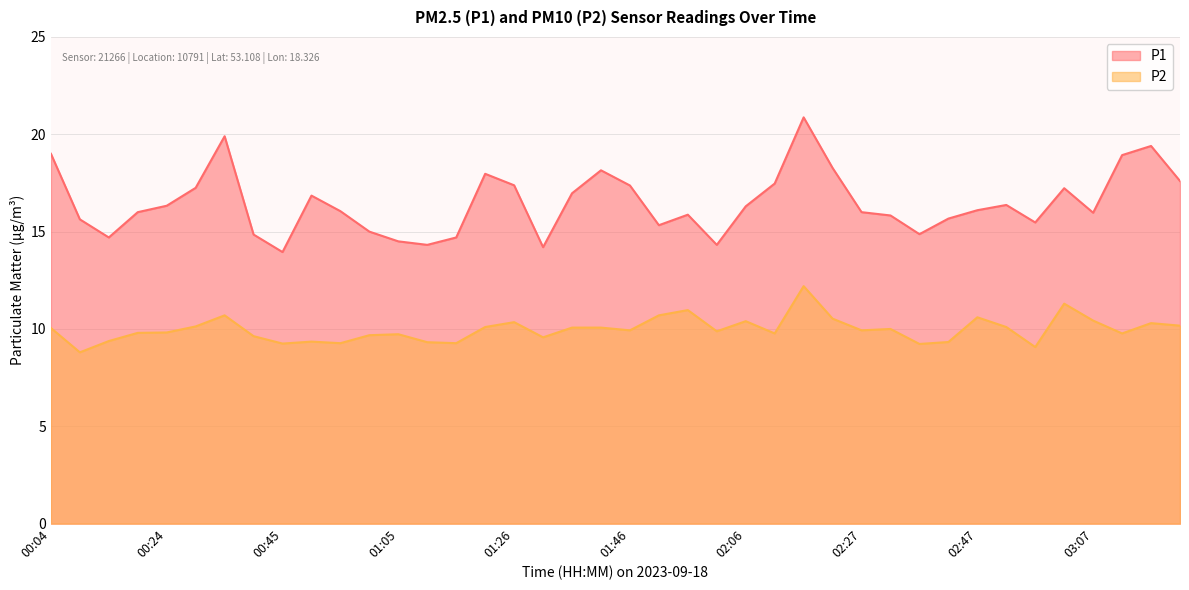

What is the total value across all series at 00:24?

26.1